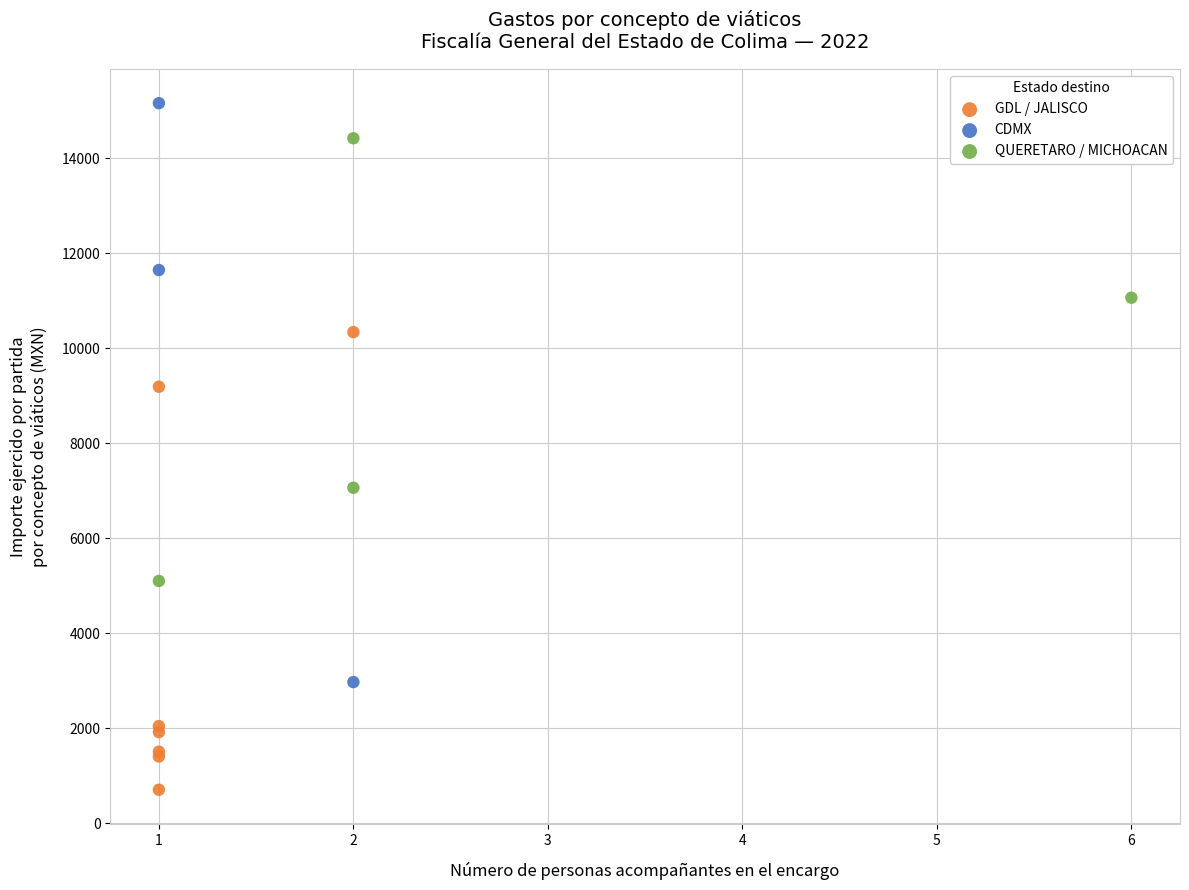

Which series contains the highest Y value?

CDMX